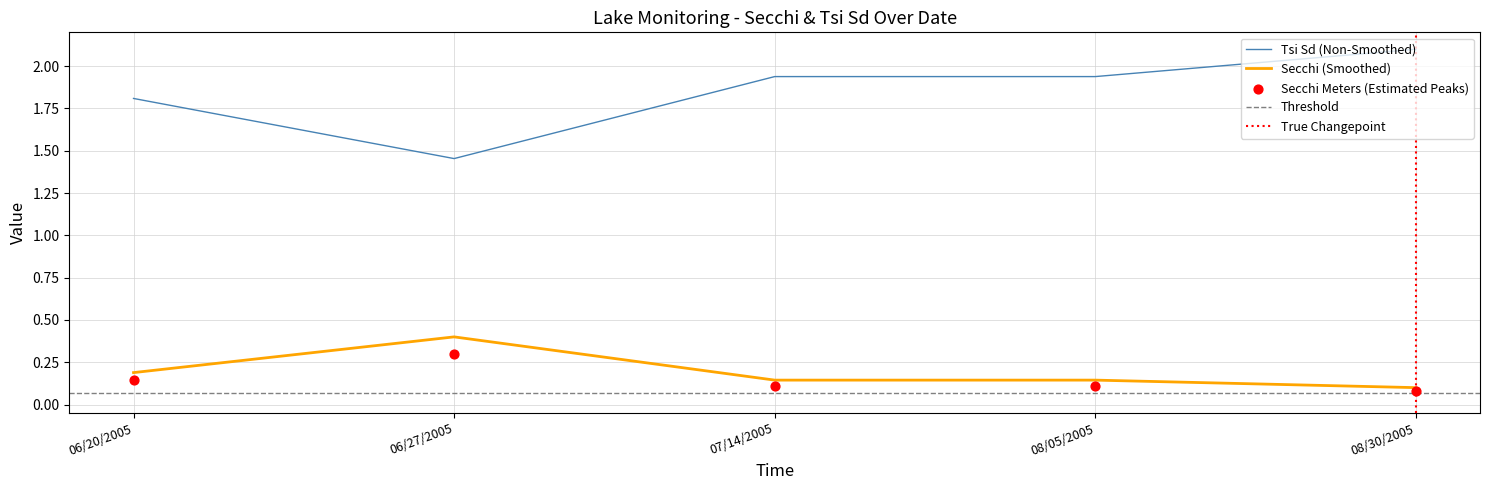

Which series reaches the maximum Y coordinate?

Tsi Sd